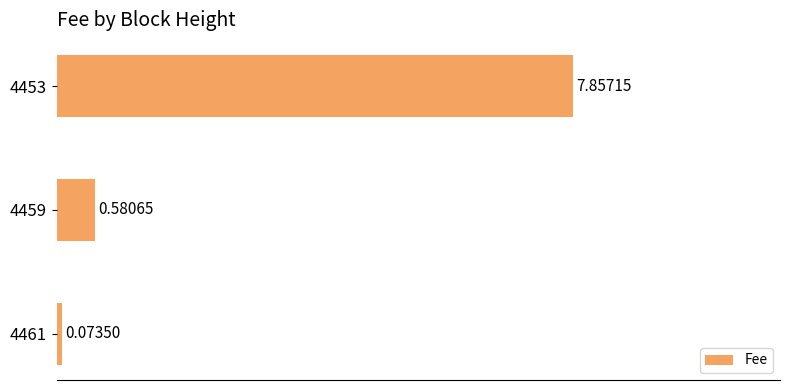

How many distinct data groups are displayed?

1